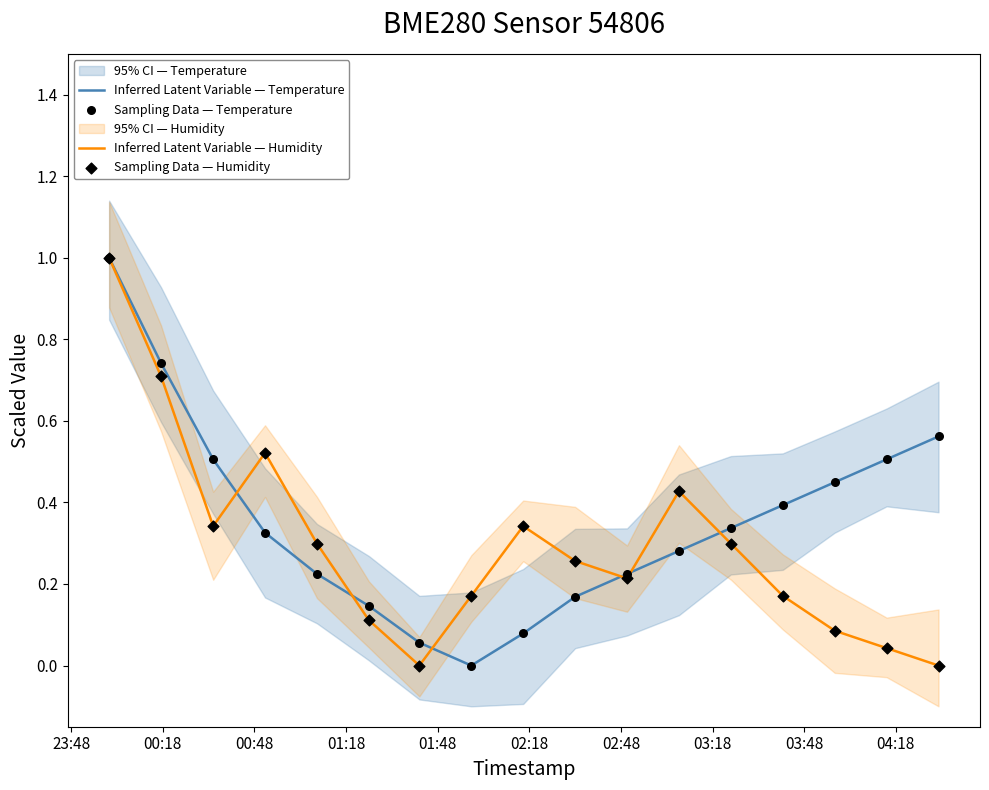

At how many categories does at least one series exceed 0?

17